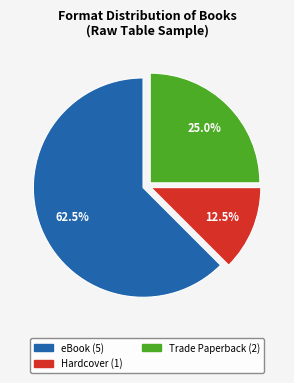

Is there a majority slice in this chart?

Yes